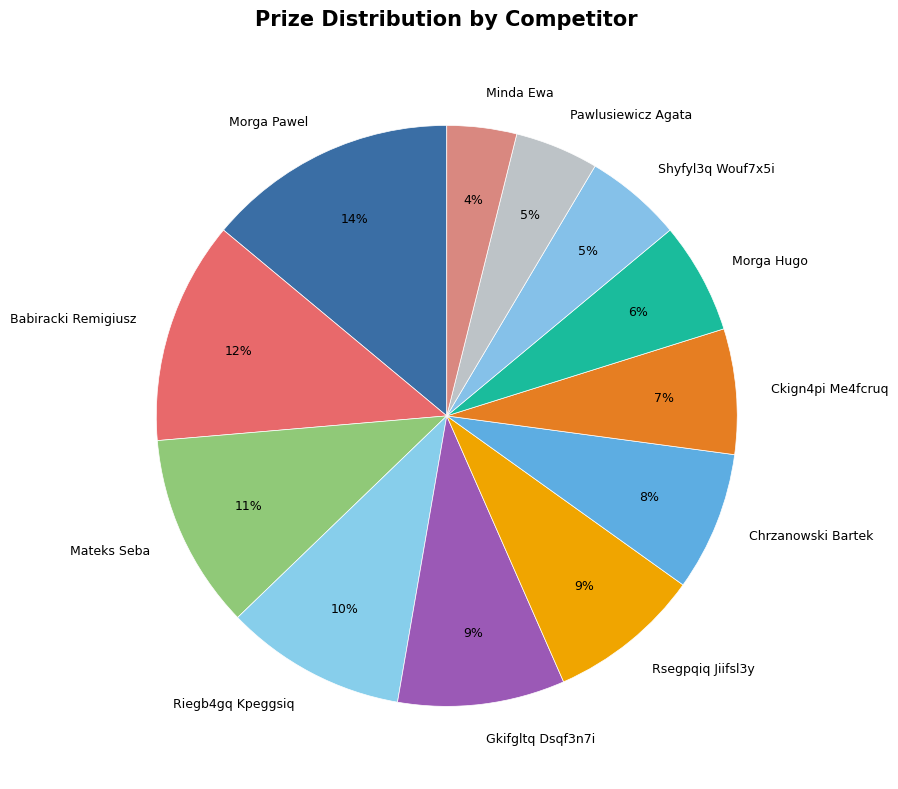

Count the number of slices in the pie.

12